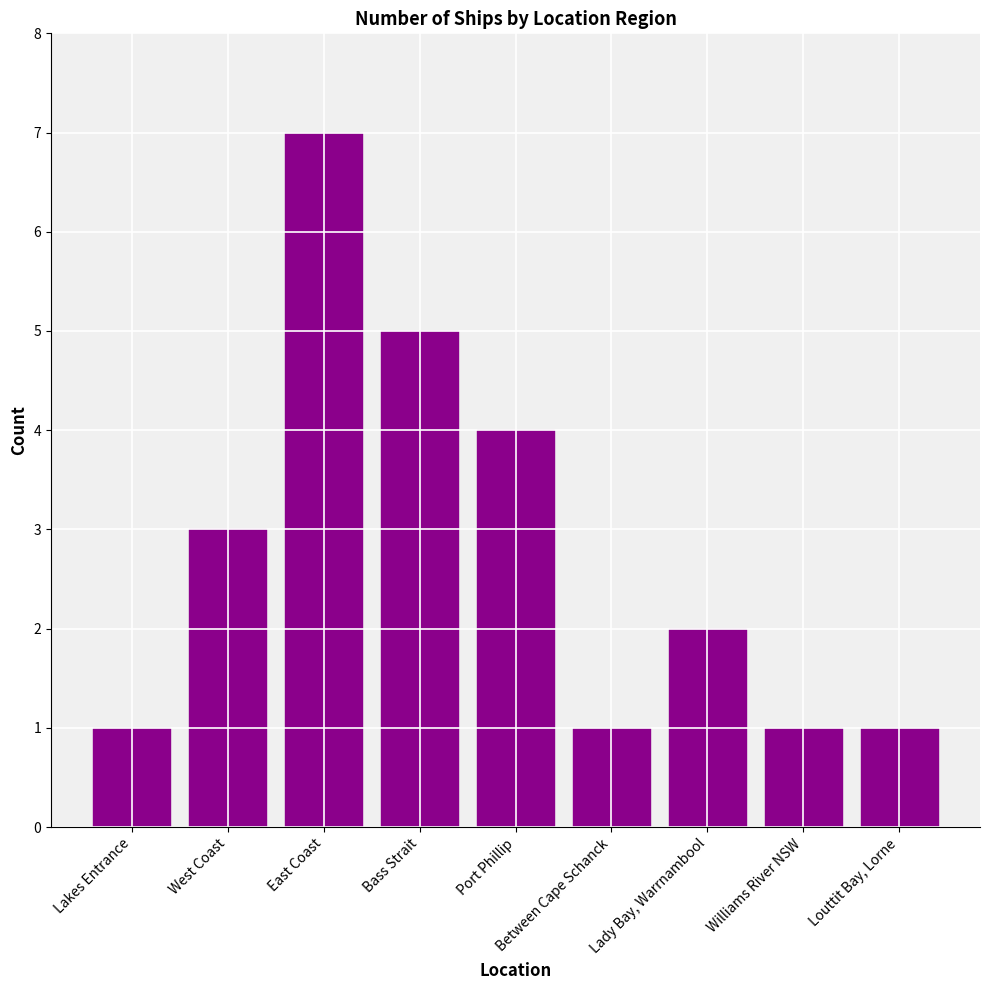

What is the sum of the values at Bass Strait and Lady Bay, Warrnambool?

7